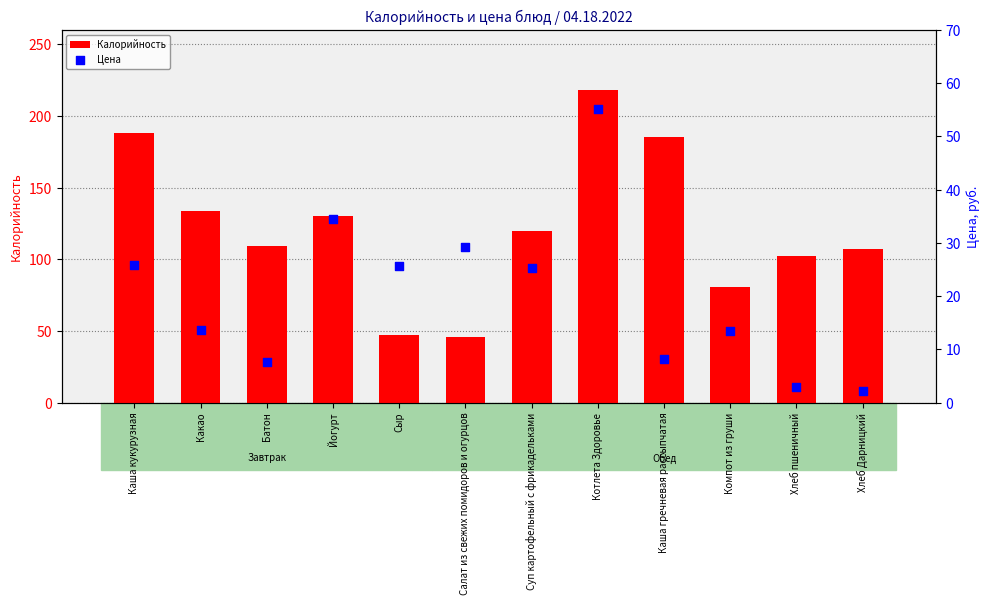

Is the value of Цена at Сыр greater than the value of Калорийность at Котлета Здоровье?

No